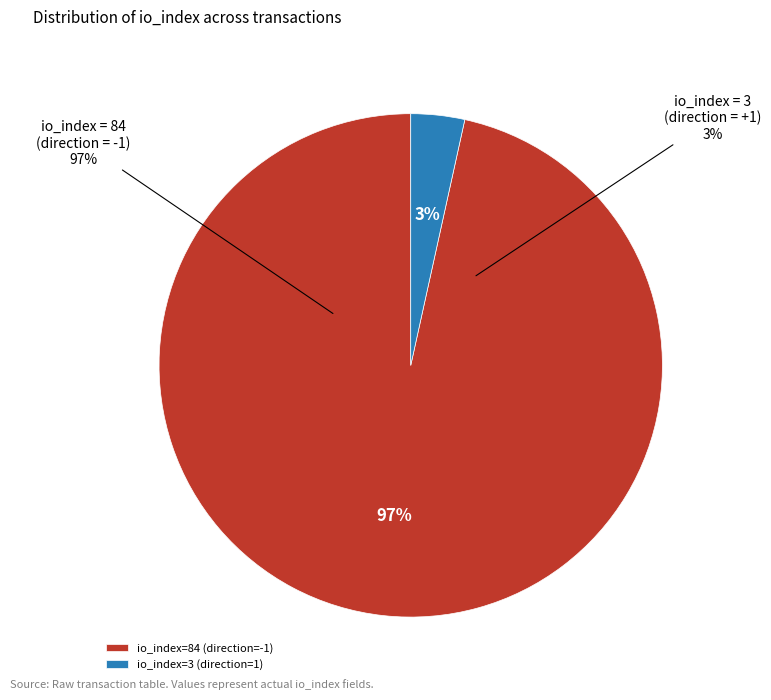

The io_index=3 (direction=1) slice represents 11% of the pie. True or false?

False